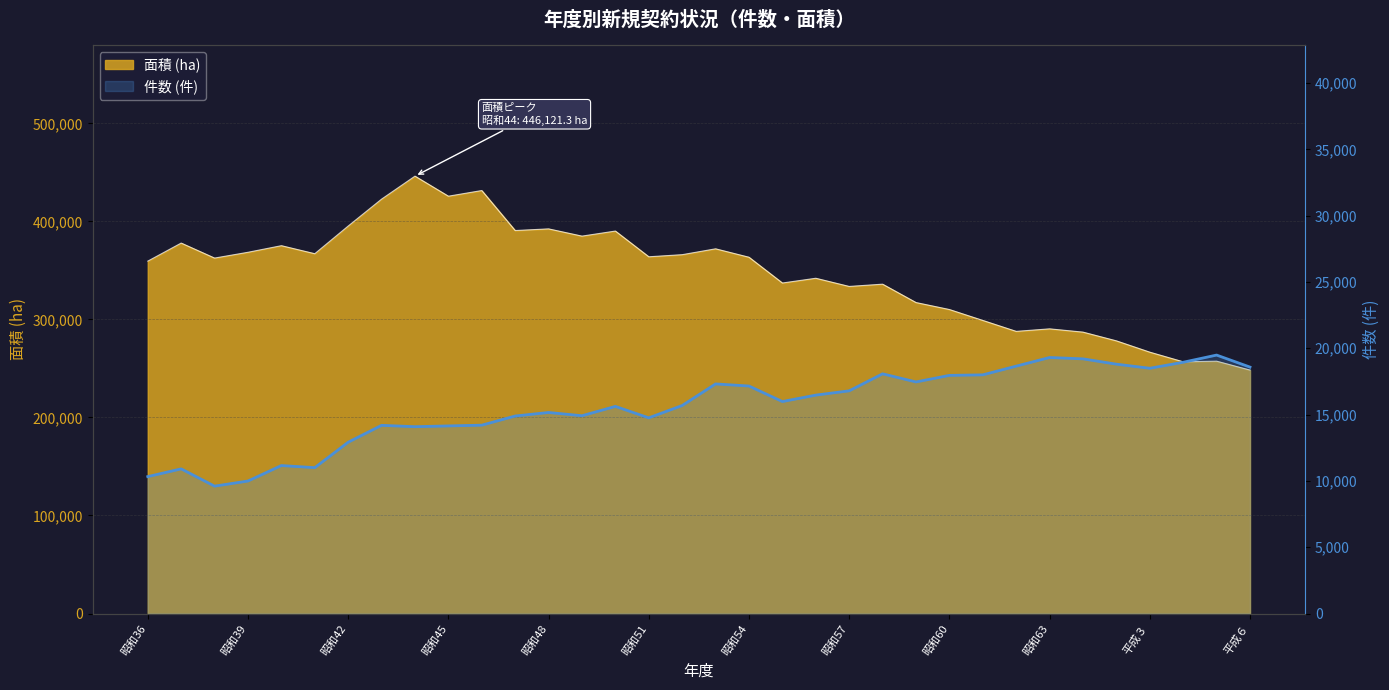

How many lines are shown in the chart?

1